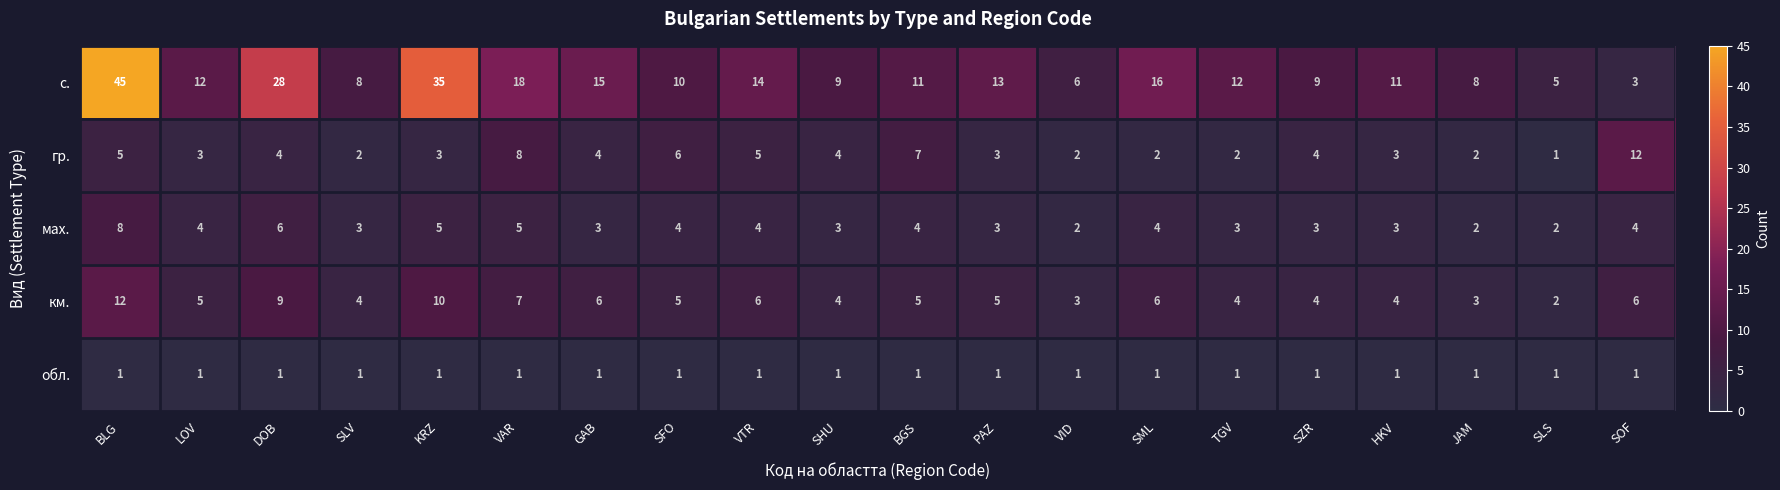

Which series has the largest total across all categories?

с.